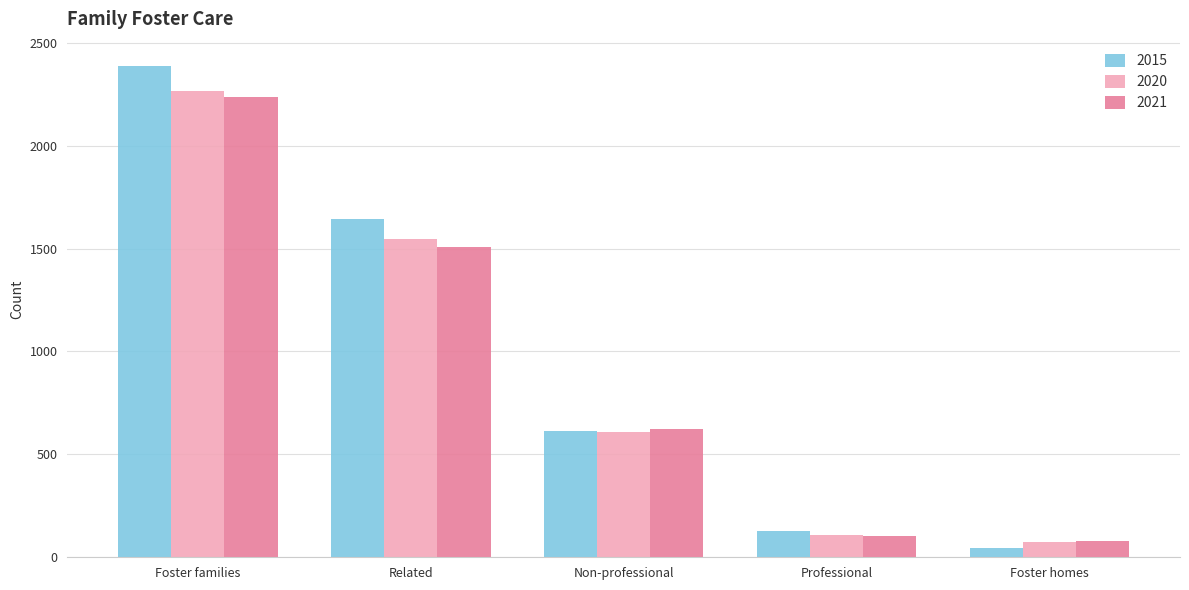

What is the difference between the 2015 values at Foster homes and Related?

1602